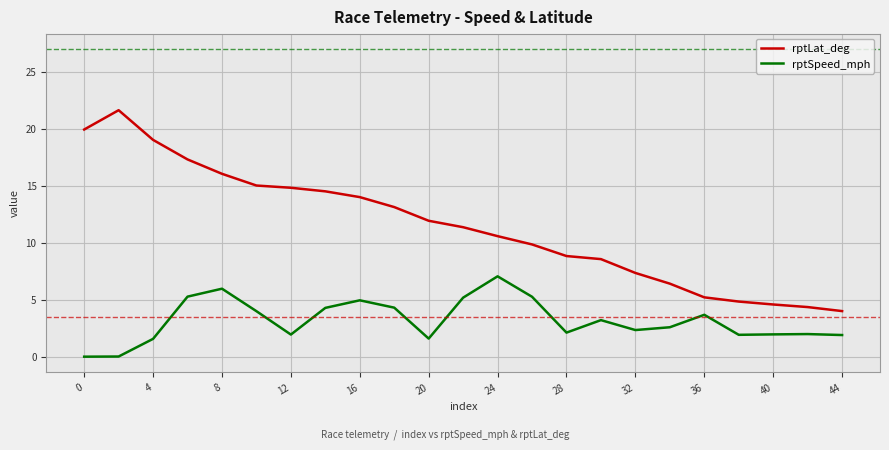

What is the minimum value for rptLat_deg?

4.0